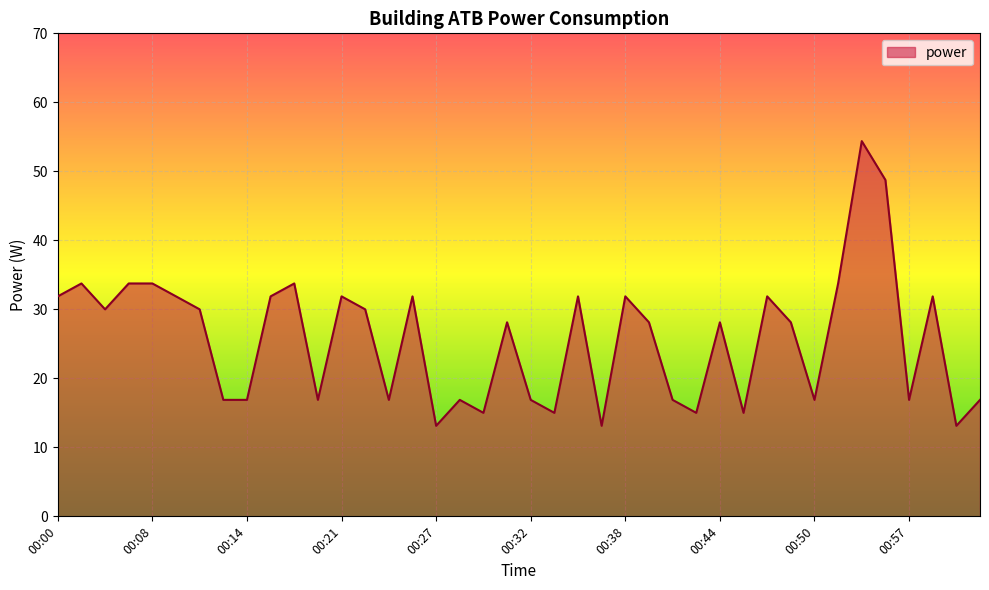

What is the minimum value shown in the chart?

13.1